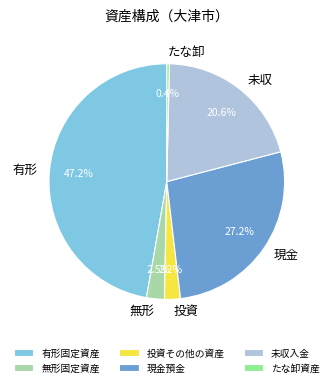

How many slices are in this pie chart?

6